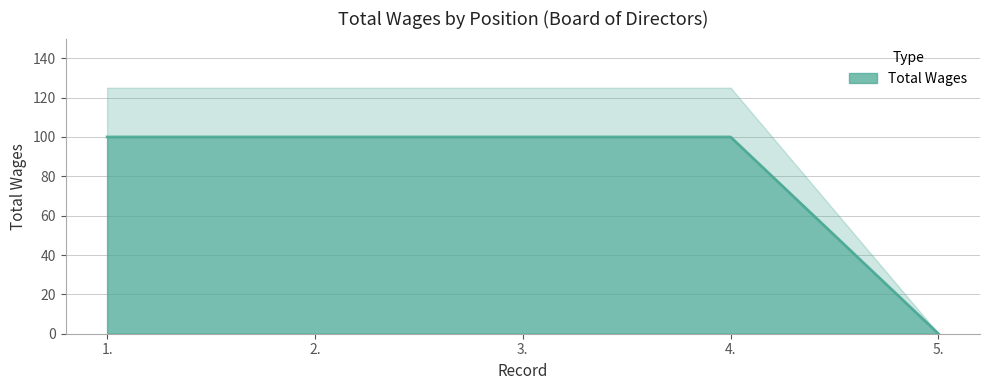

The chart shows a value of 100 at 1.. True or false?

True